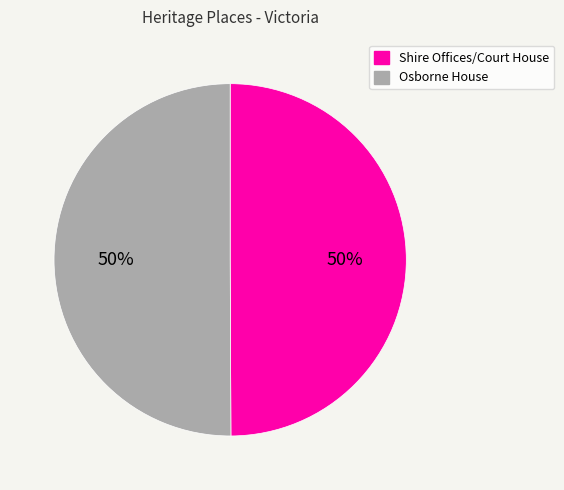

What is the ratio of the value at Osborne House to the value at Shire Offices/Court House?

1.0